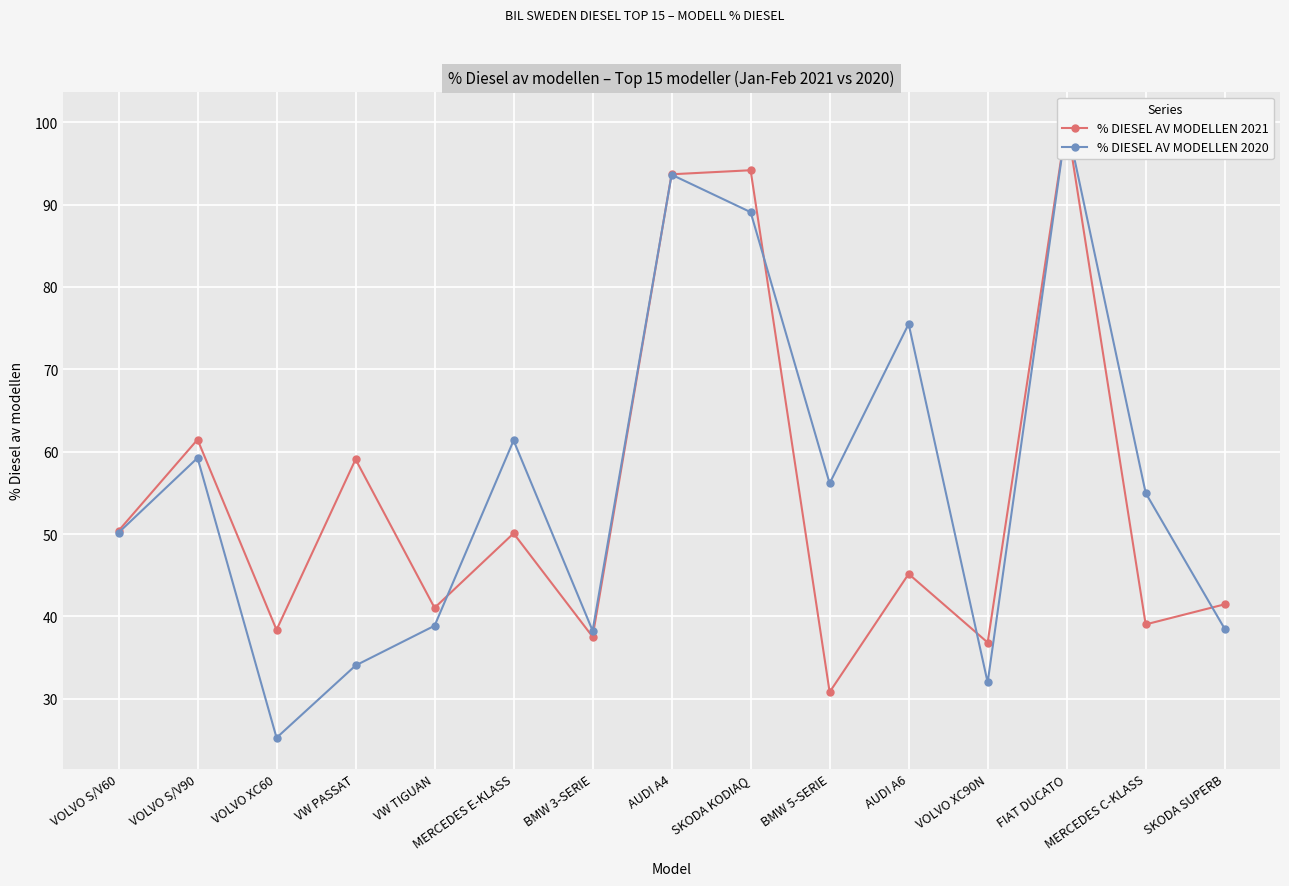

What is the value of the % DIESEL AV MODELLEN 2021 point at the 6th from the left?

50.1